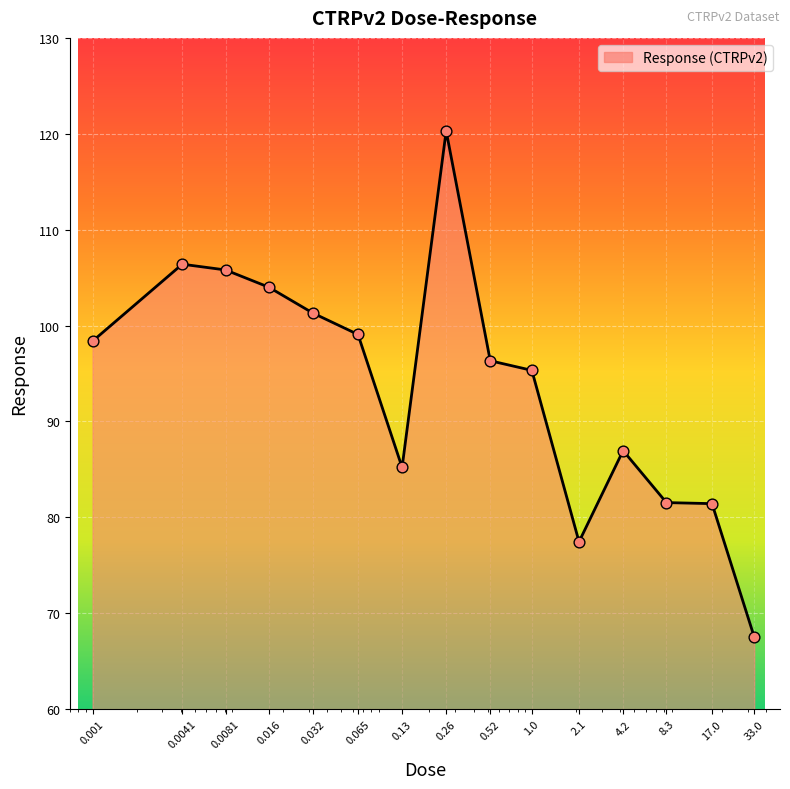

What is the difference between the maximum and minimum values?

52.8